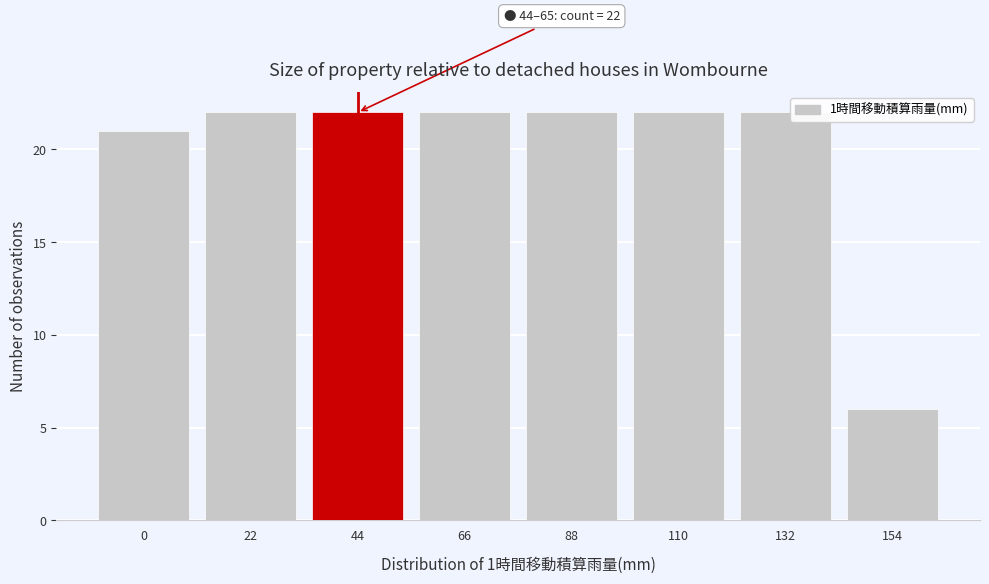

Reading left to right, what are all the values shown in this chart?

0=21	22=22	44=22	66=22	88=22	110=22	132=22	154=6